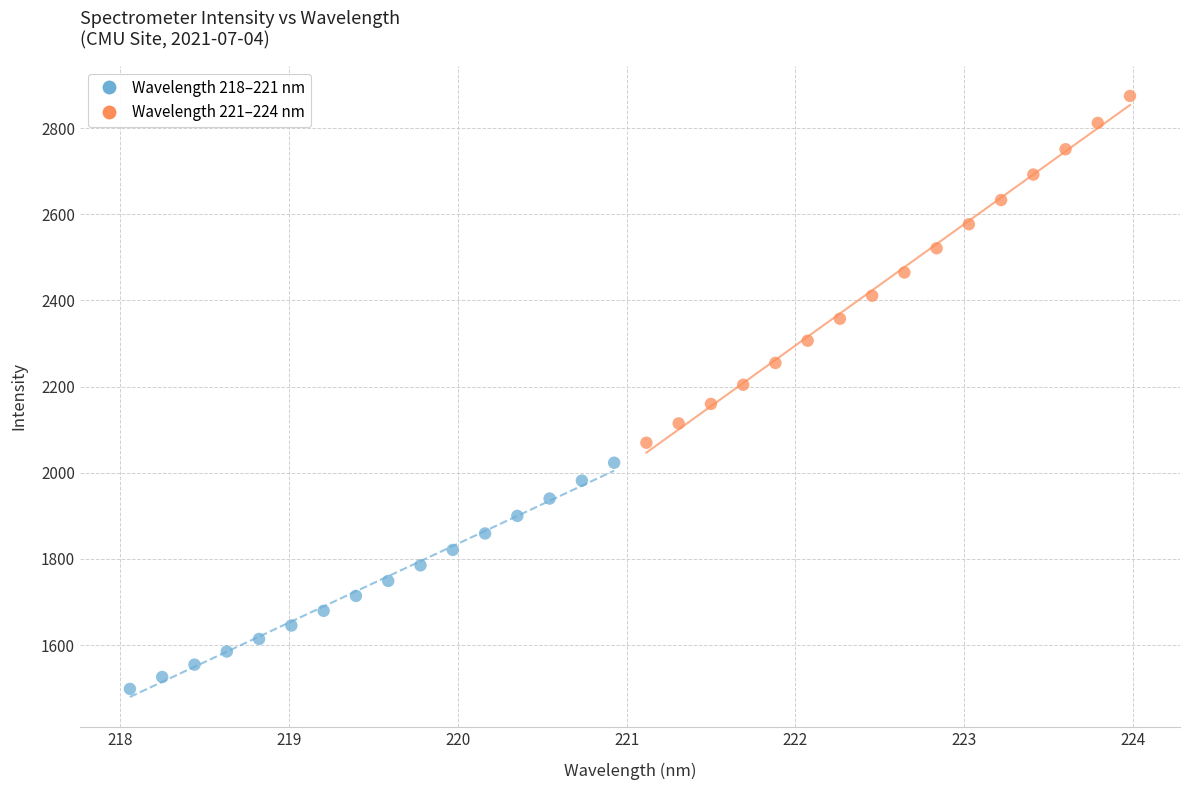

Which series contains the highest Y value?

Wavelength 221–224 nm